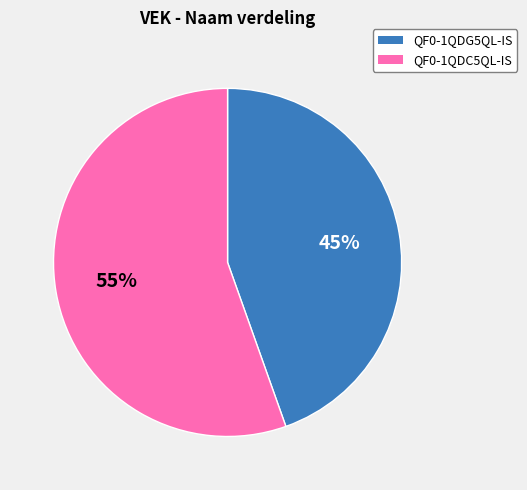

How many segments does this pie chart have?

2